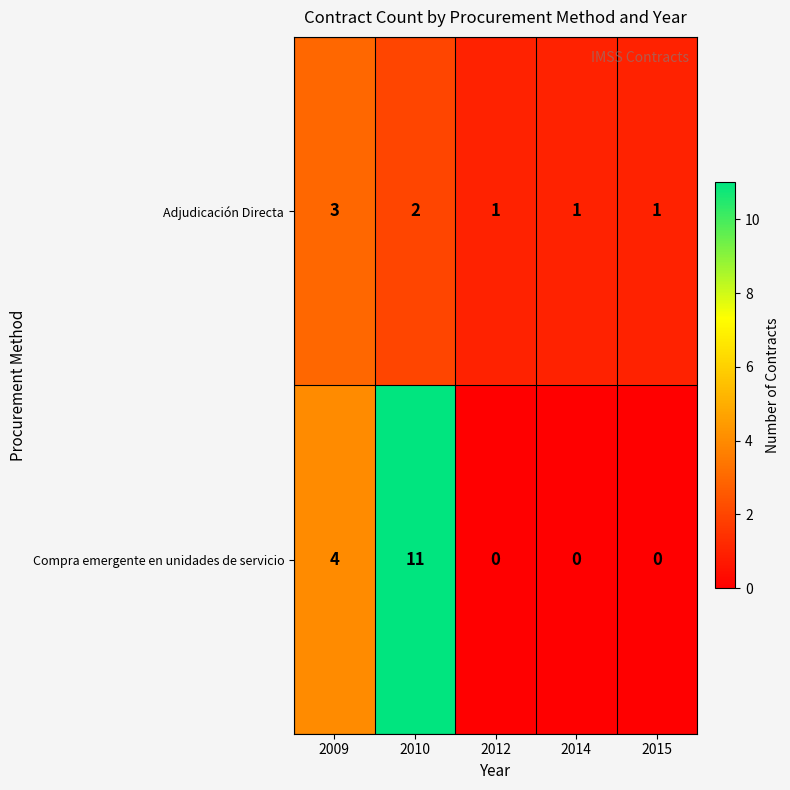

Where is Compra emergente en unidades de servicio nearest to the value 5?

2009